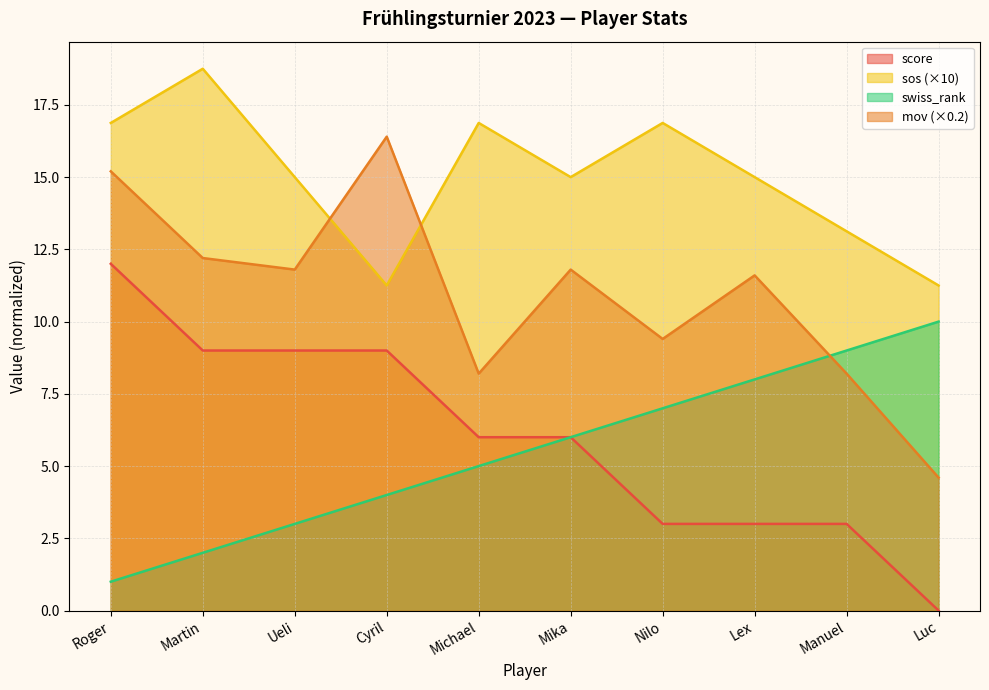

True or false: score and swiss_rank cross at least once.

False